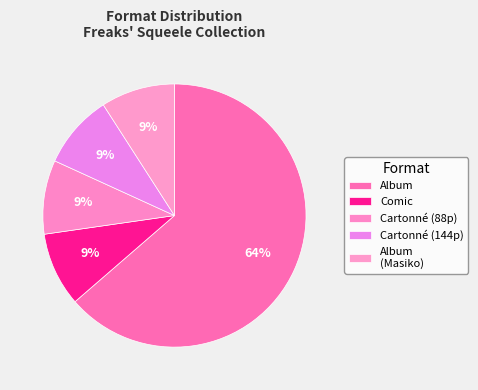

To the nearest percent, what is the average slice percentage?

20%